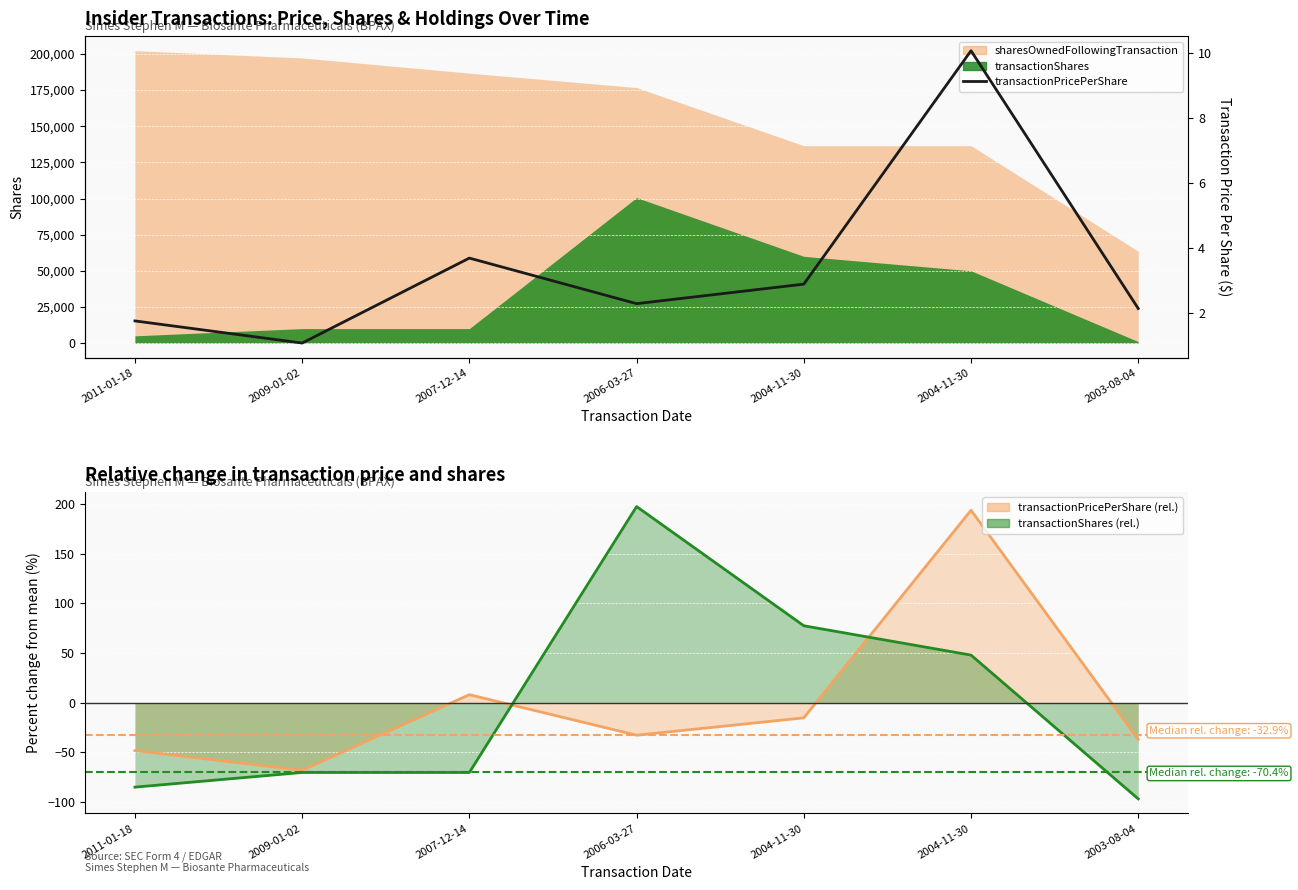

List the labels in order of value, smallest first.

2009-01-02, 2011-01-18, 2003-08-04, 2006-03-27, 2004-11-30, 2007-12-14, 2004-11-30